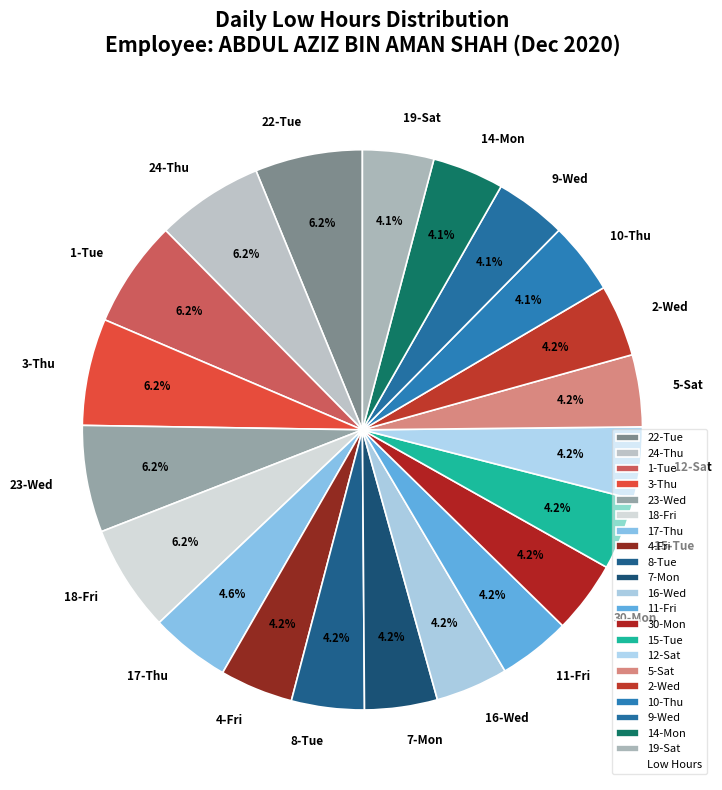

What percentage is the 1-Tue slice, to the nearest percent?

6%